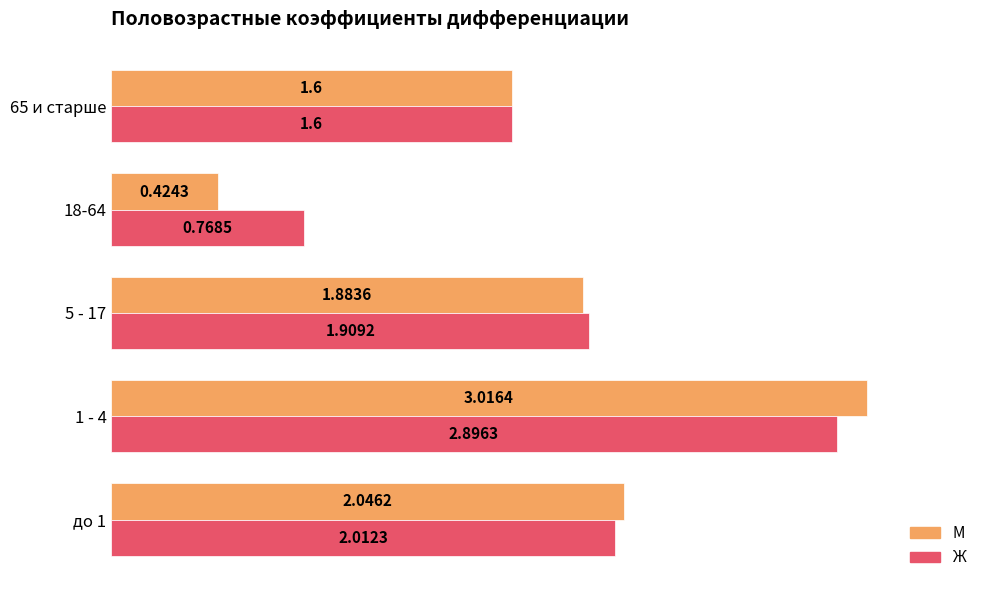

What is the total value across all series at 65 и старше?

3.2